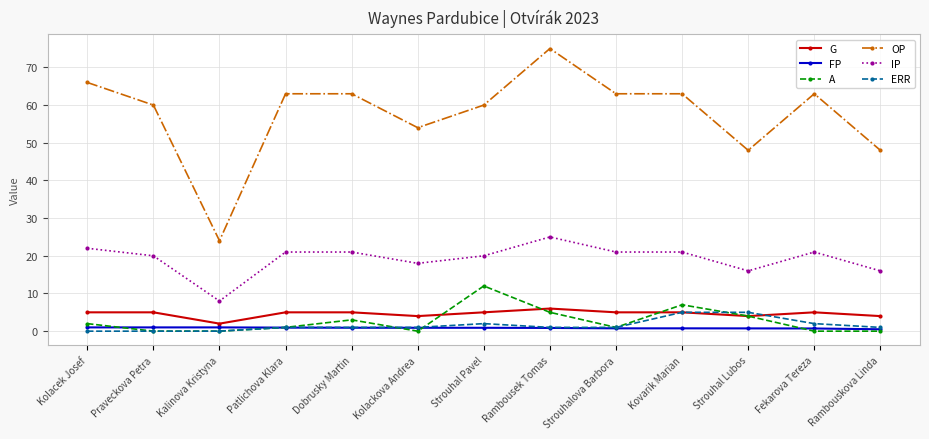

What is the total value across all series at Rambousek Tomas?

112.9